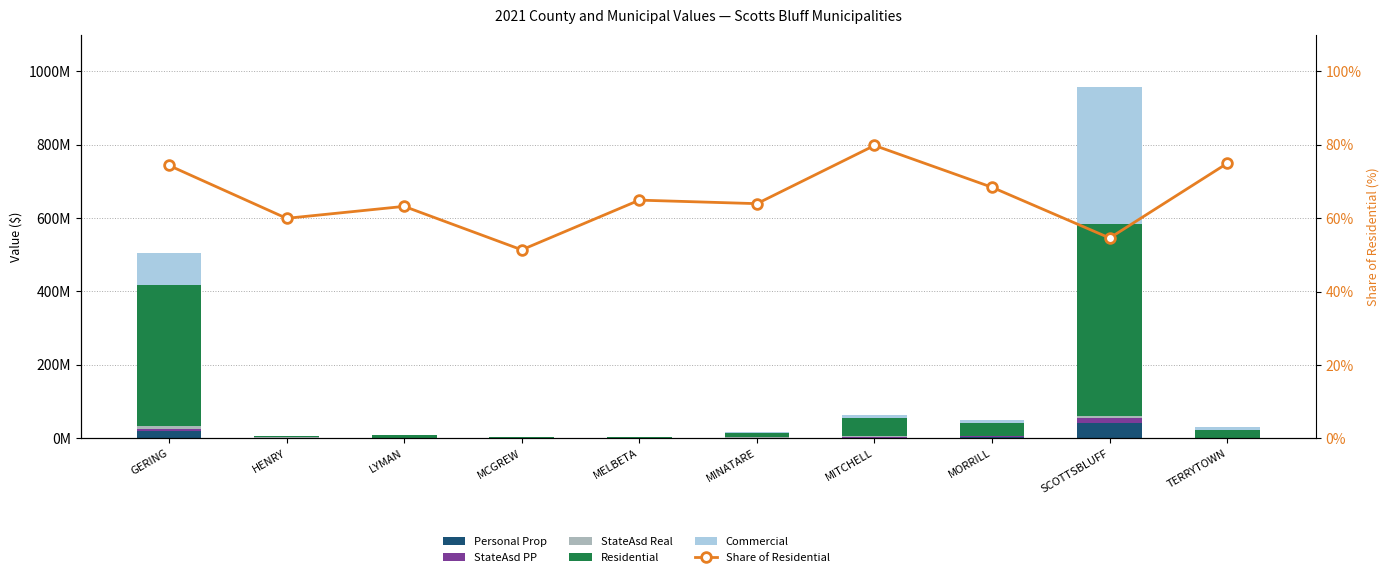

What is the maximum value for Share of Residential?

79.8